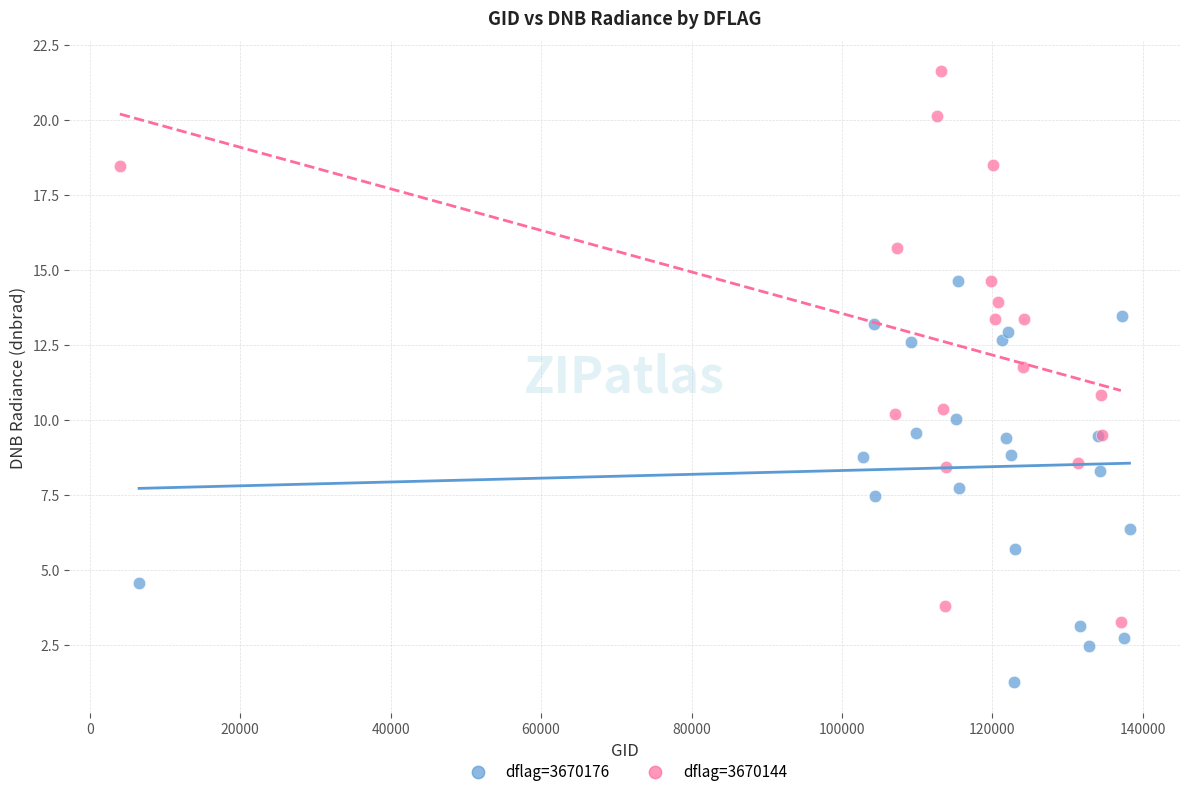

Which series reaches the maximum Y coordinate?

dflag=3670144